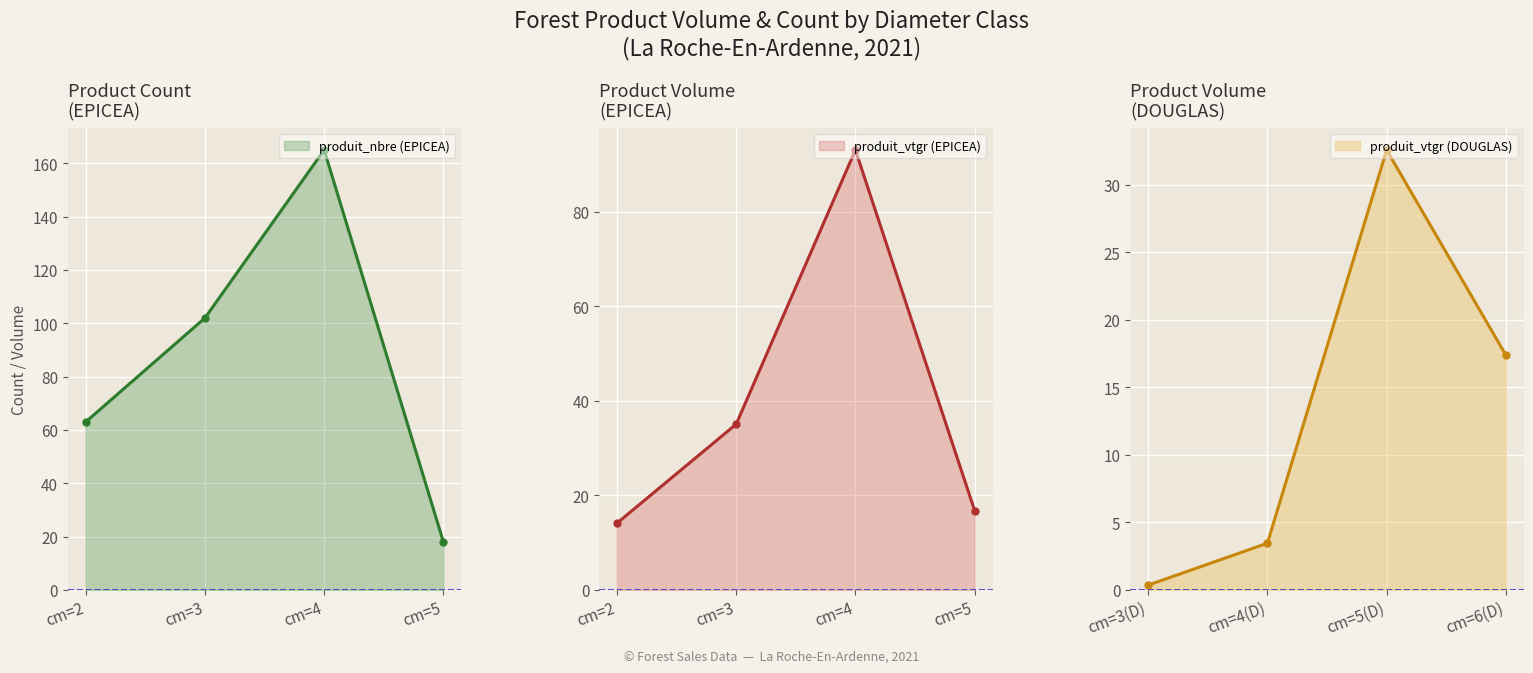

What is the highest value of the produit_nbre (EPICEA) series?

165